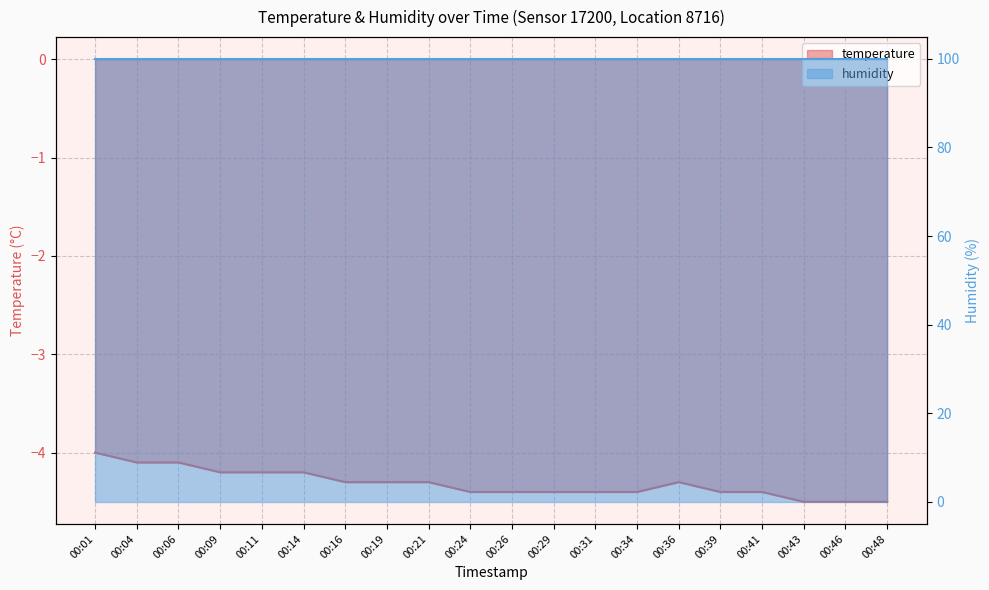

Reading left to right, transcribe all the data shown in this chart.

-4.0	-4.1	-4.1	-4.2	-4.2	-4.2	-4.3	-4.3	-4.3	-4.4	-4.4	-4.4	-4.4	-4.4	-4.3	-4.4	-4.4	-4.5	-4.5	-4.5